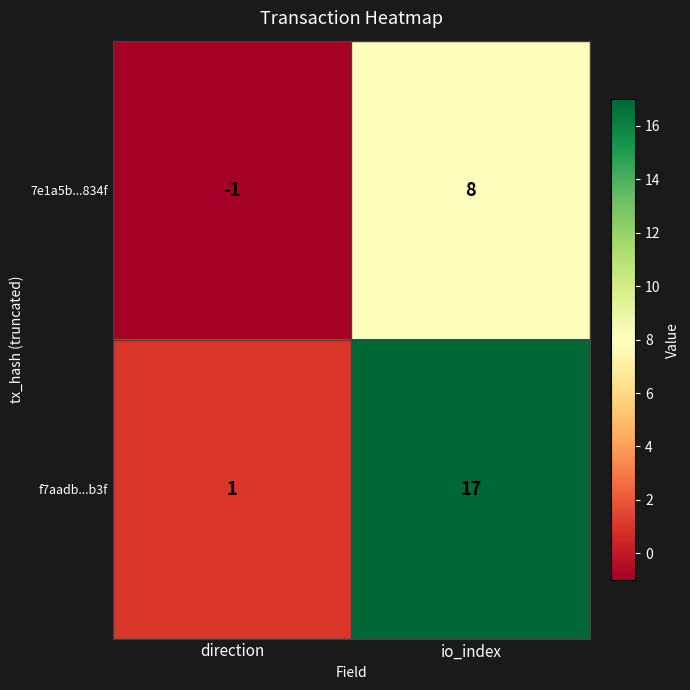

Is it true that f7aadb...b3f equals 7 at io_index?

False